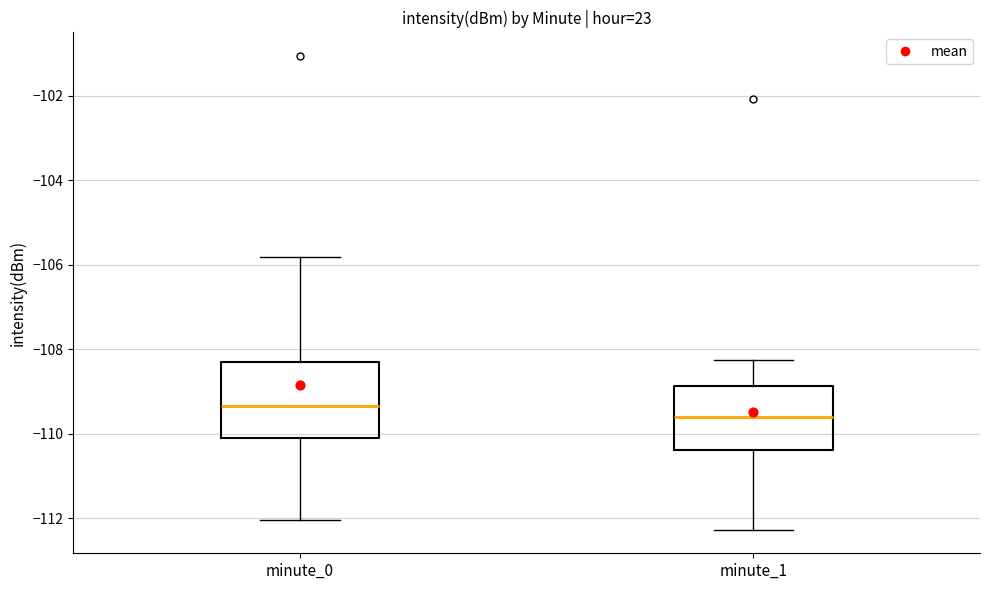

Reading left to right, transcribe this box plot: for each box, give where its median line is, the range the box spans, and where its two whiskers end, as read against the y-axis. The values are not printed on the chart, so give them approximately, as read against the axis.

minute_0: median -109.4, box -110.2 to -108.4, whiskers -112.0 to -105.8
minute_1: median -109.6, box -110.4 to -108.8, whiskers -112.2 to -108.2